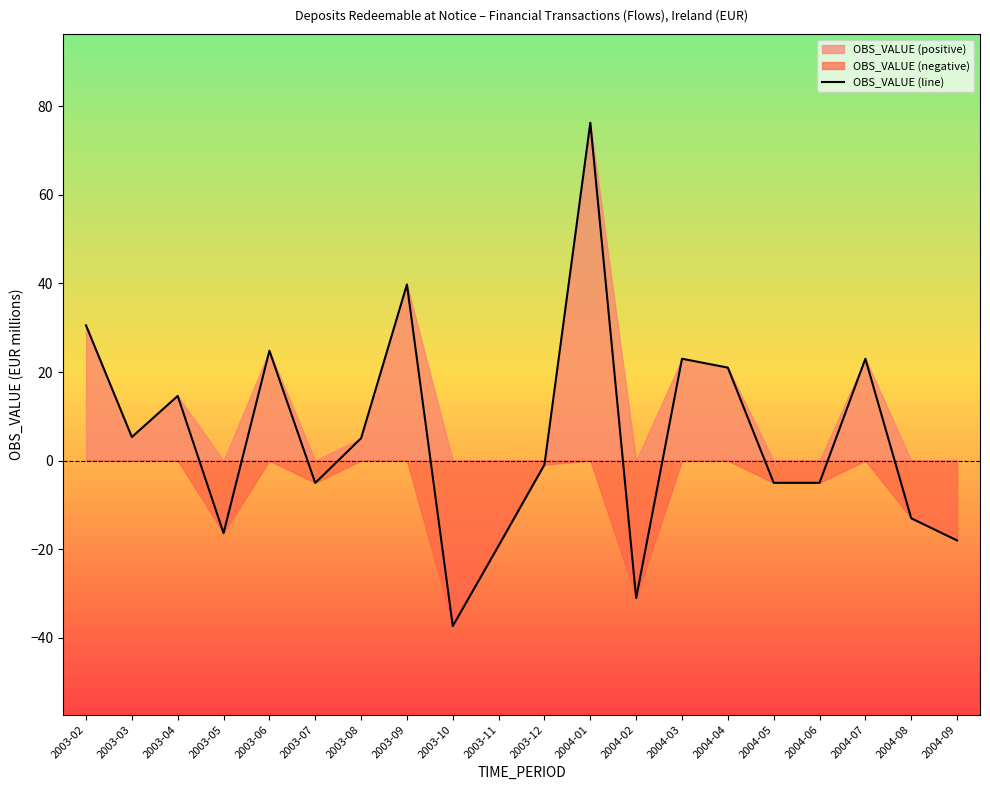

How many points are higher than both their immediate neighbors (excluding endpoints)?

6